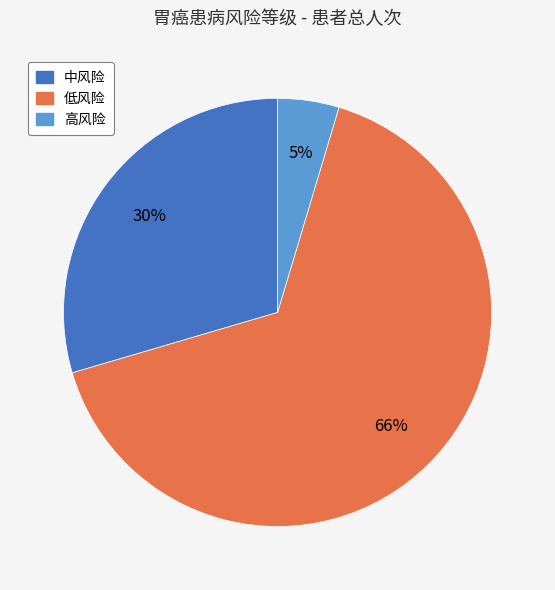

Which slice is the largest?

低风险